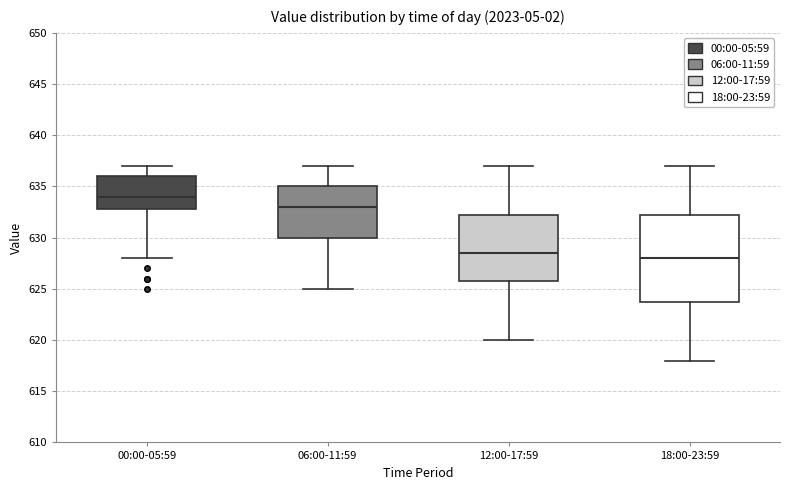

Reading left to right, read every box against the y-axis: the position of its median line, the range the box covers, and the ends of its whiskers. The values are not printed on the chart, so give them approximately, as read against the axis.

00:00-05:59: median 634.0, box 633.0 to 636.0, whiskers 628.0 to 637.0
06:00-11:59: median 633.0, box 630.0 to 635.0, whiskers 625.0 to 637.0
12:00-17:59: median 628.5, box 626.0 to 632.5, whiskers 620.0 to 637.0
18:00-23:59: median 628.0, box 624.0 to 632.5, whiskers 618.0 to 637.0